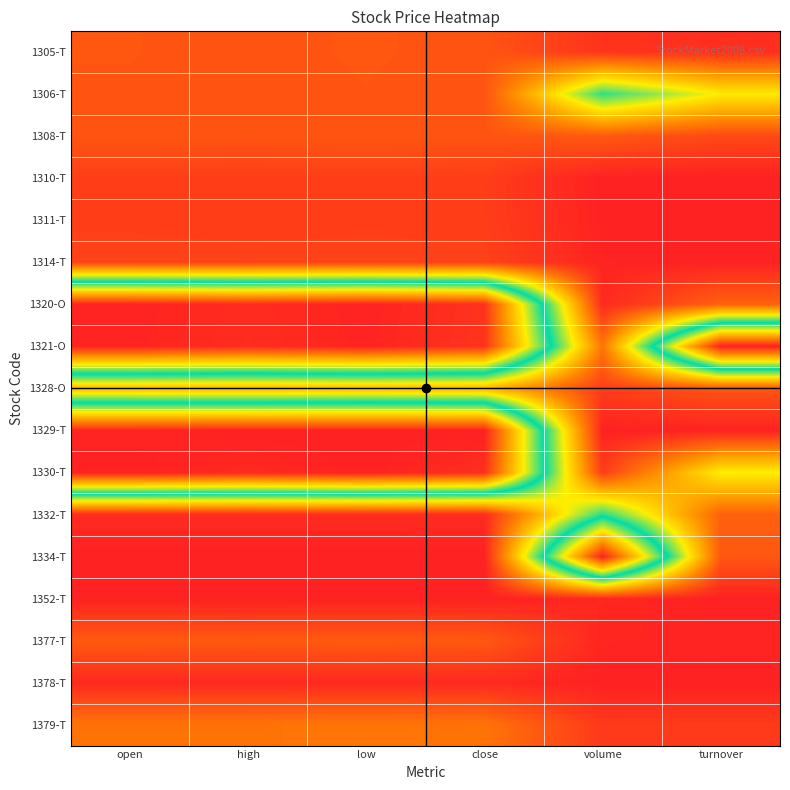

What is the spread (max minus min) of values at low?

1.0